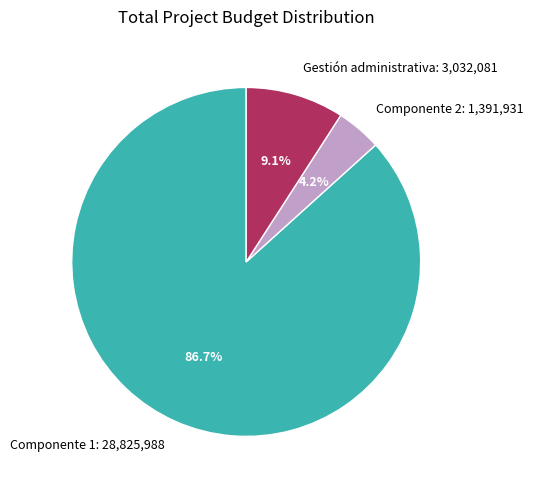

Do Componente 1 and Componente 2 together represent more than half of the pie?

Yes